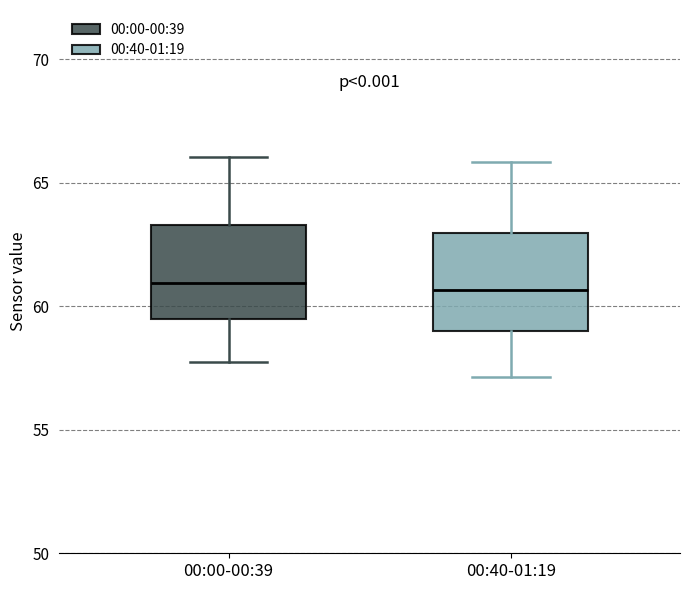

Where is the upper edge of the box for 00:00-00:39 on the y-axis? The values are not printed on the chart, so give them approximately, as read against the axis.

63.5